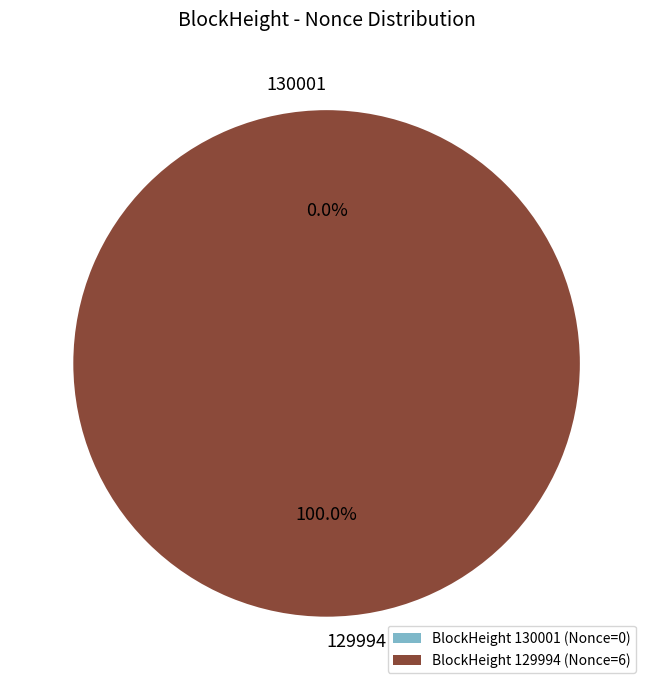

The 130001 slice represents 1% of the pie. True or false?

False